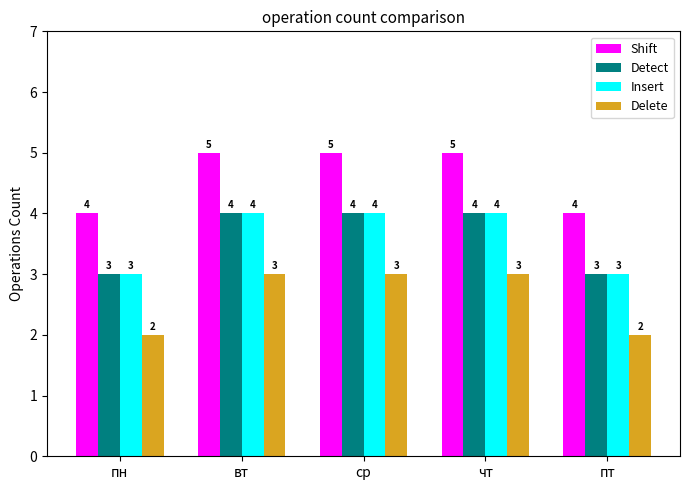

What is the lowest value of the Insert series?

3